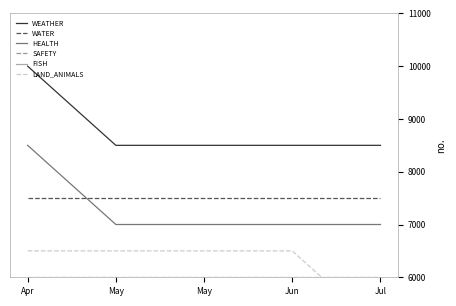

What is the total value across all series at May?

41000